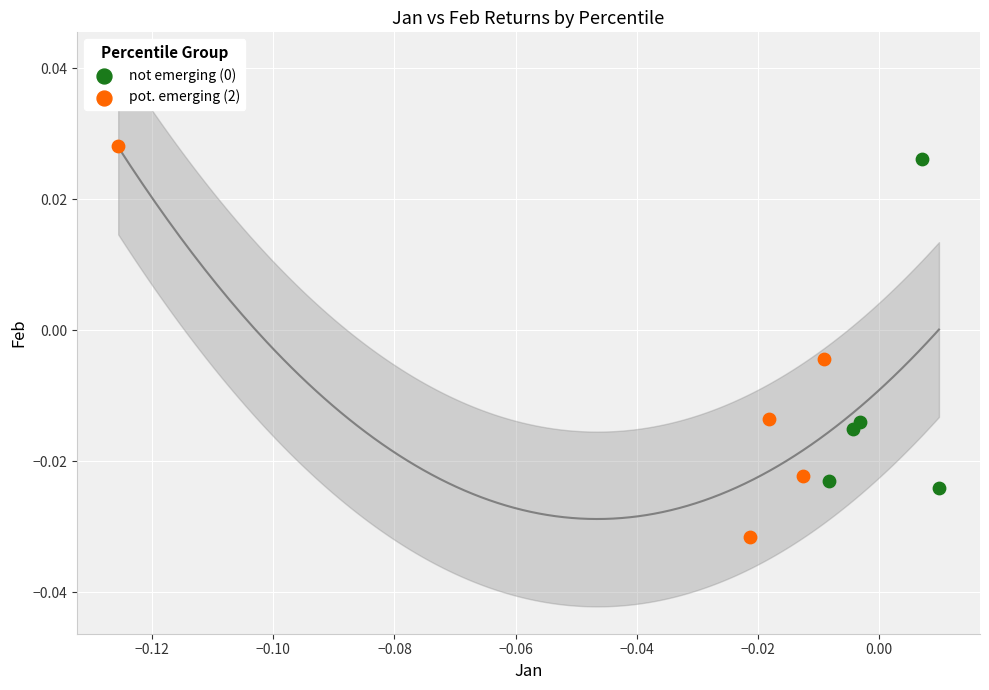

Which series reaches the minimum Y coordinate?

pot. emerging (2)